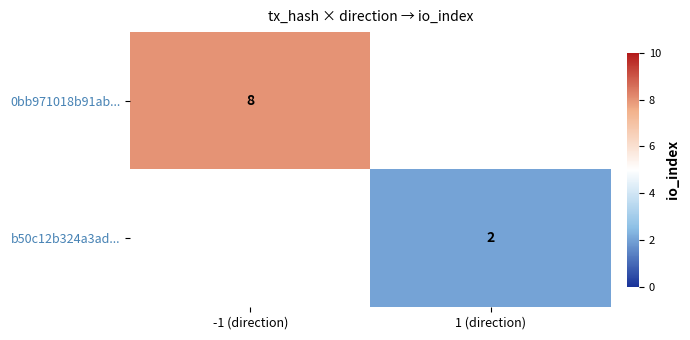

Is the value of 0bb971018b91ab... at -1 (direction) greater than the value of b50c12b324a3ad... at 1 (direction)?

Yes